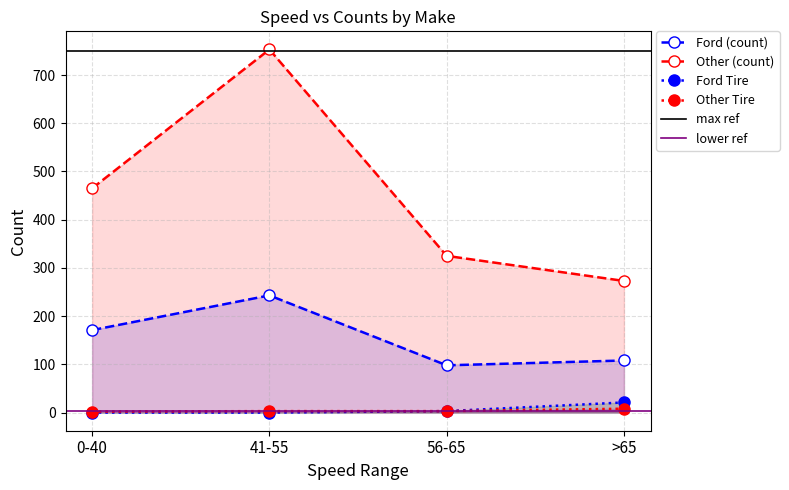

The value of Ford at >65 is 108. True or false?

True